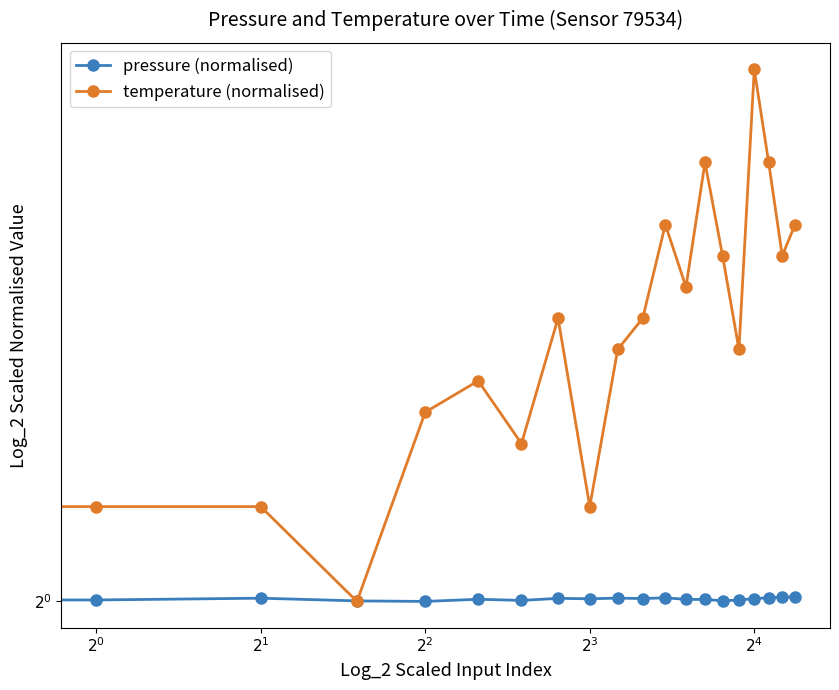

Does the chart display data point markers on the line(s)?

Yes